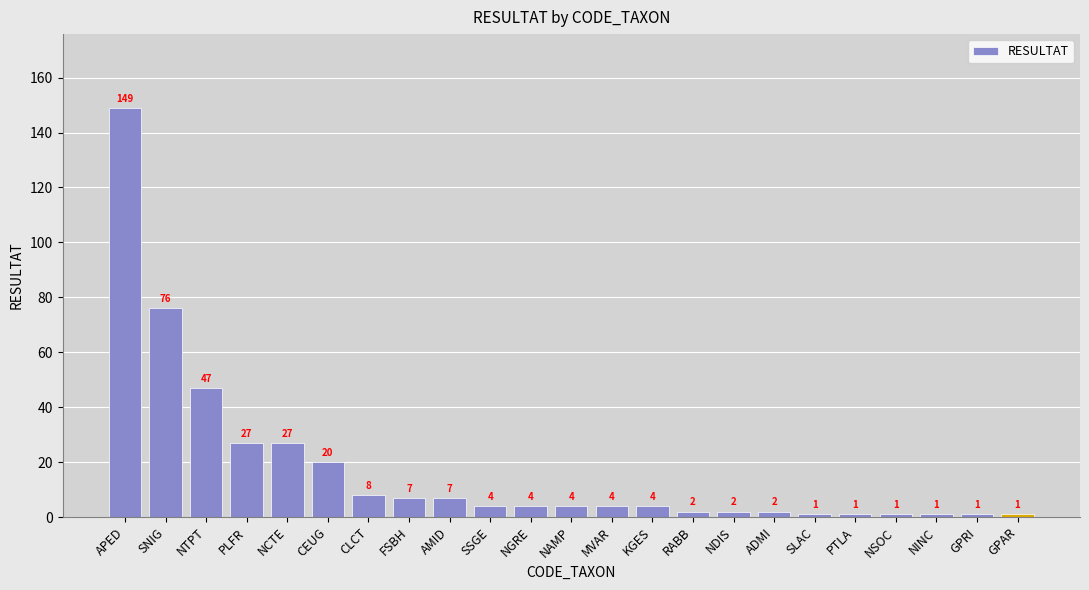

Reading right to left, extract all data points from this chart.

1	1	1	1	1	1	2	2	2	4	4	4	4	4	7	7	8	20	27	27	47	76	149